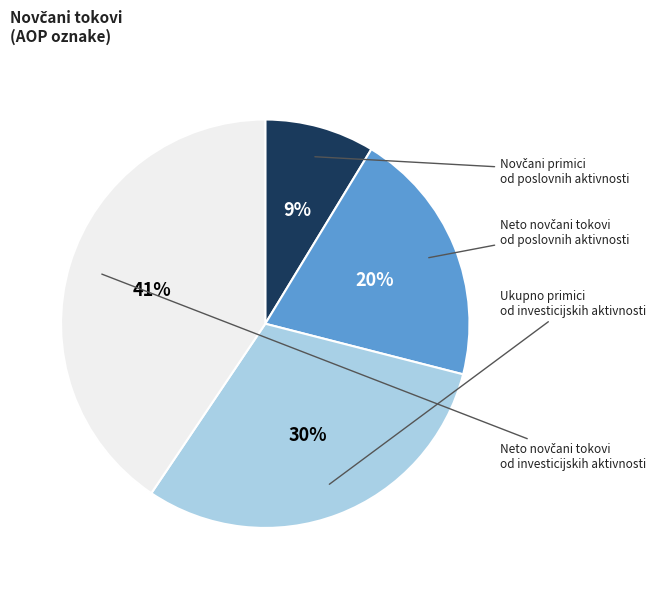

How many segments does this pie chart have?

4